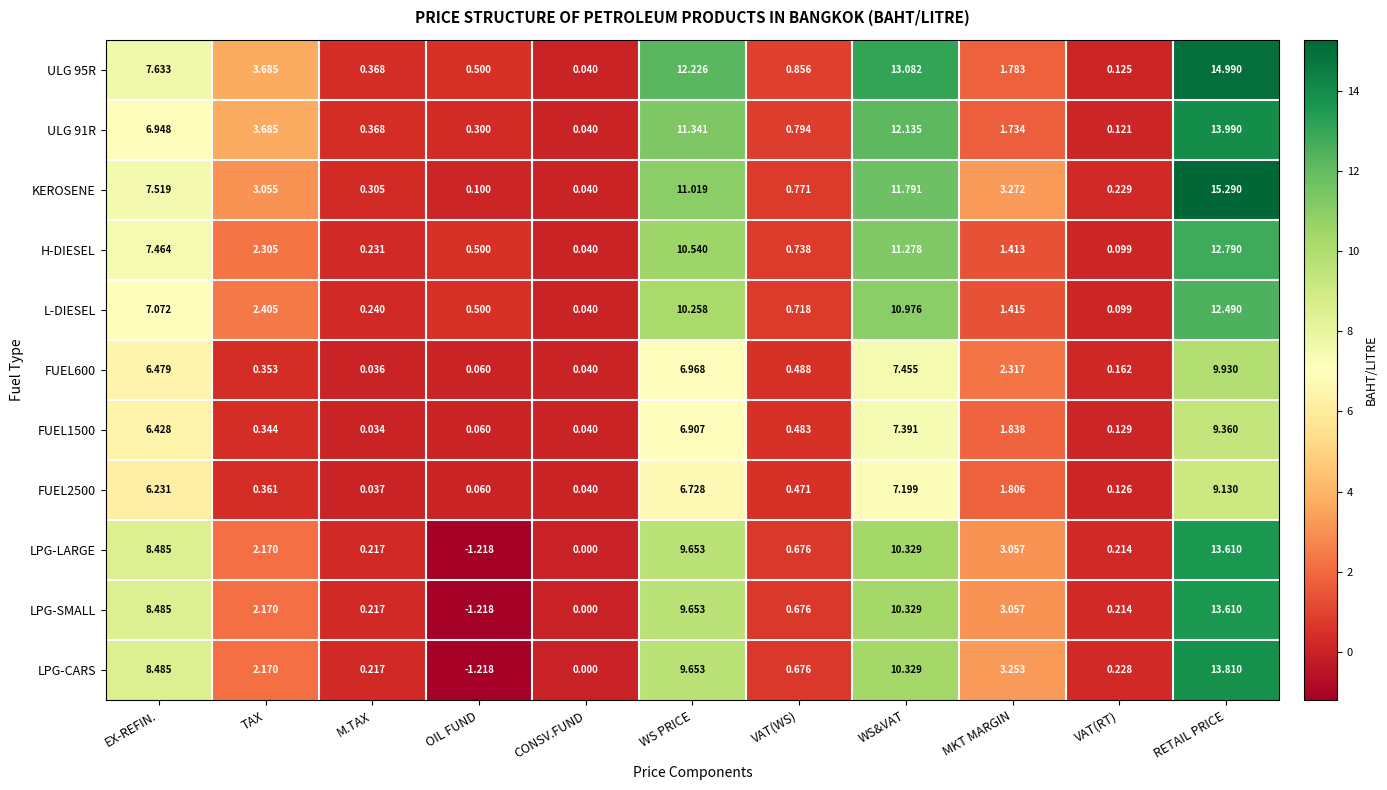

Which category has the highest value in the ULG 95R series?

RETAIL PRICE